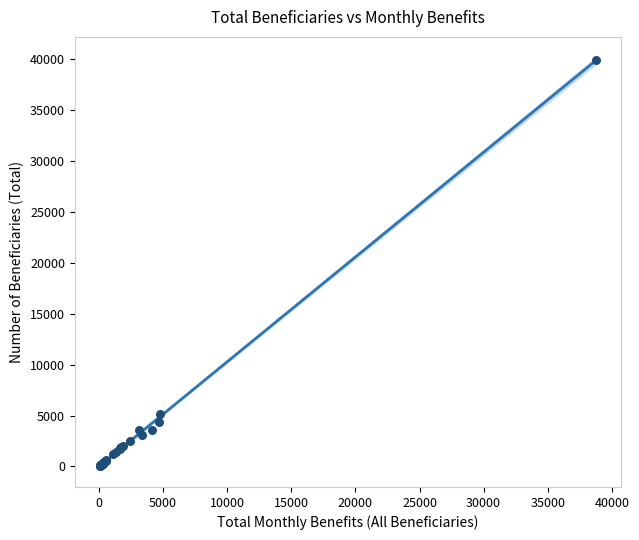

What Y value in the scatter plot is closest to 19987?

5190